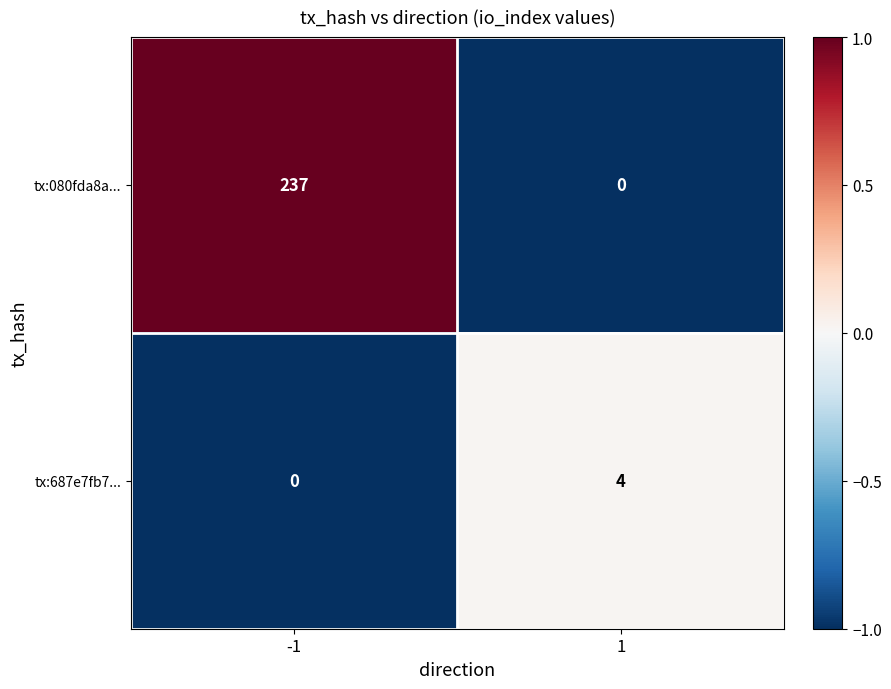

What is the greatest value displayed?

237